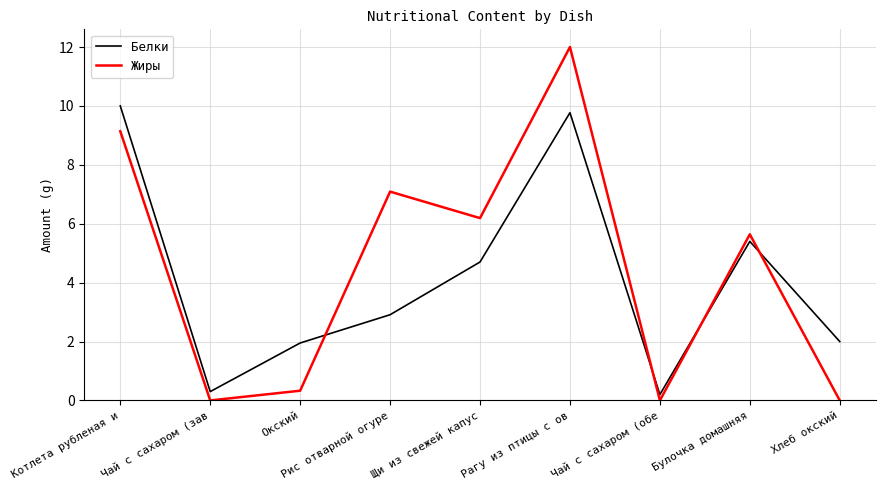

The Жиры series shows 0.0 at Хлеб окский. True or false?

True